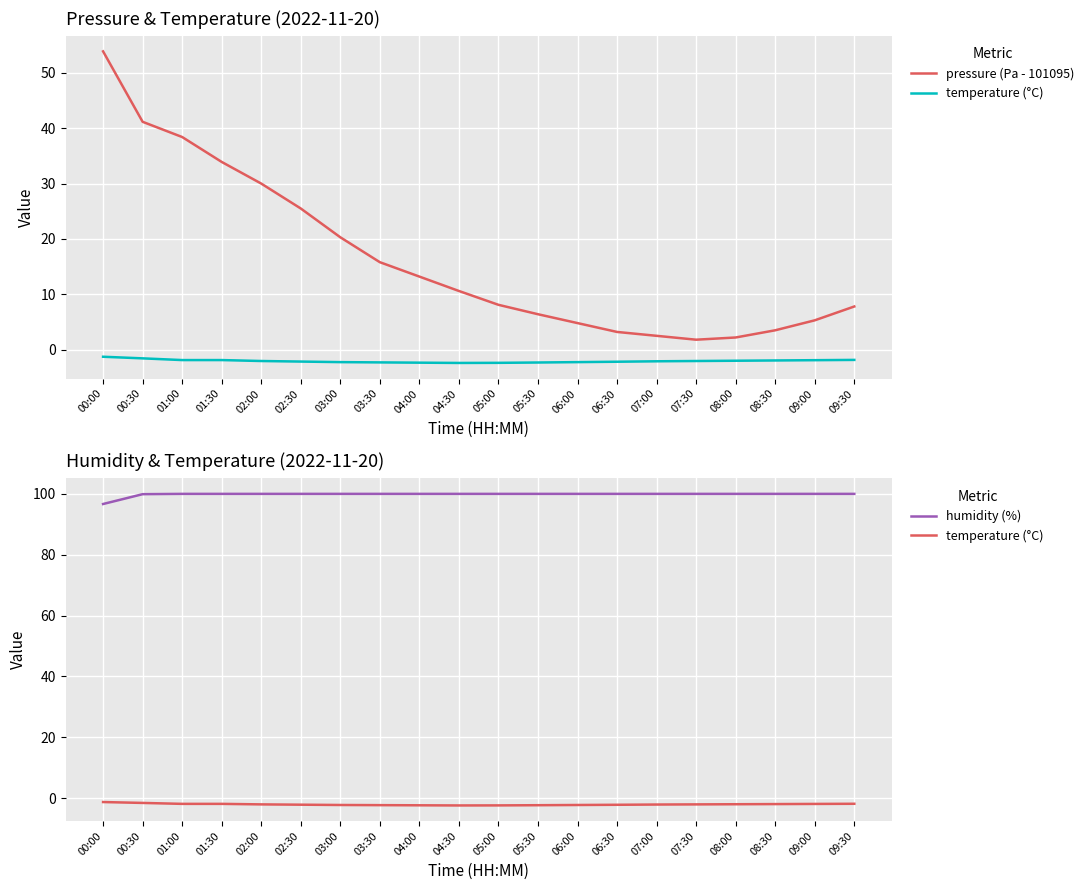

List the series in order of their overall mean, lowest first.

temperature (°C), pressure (Pa - 101095), humidity (%)